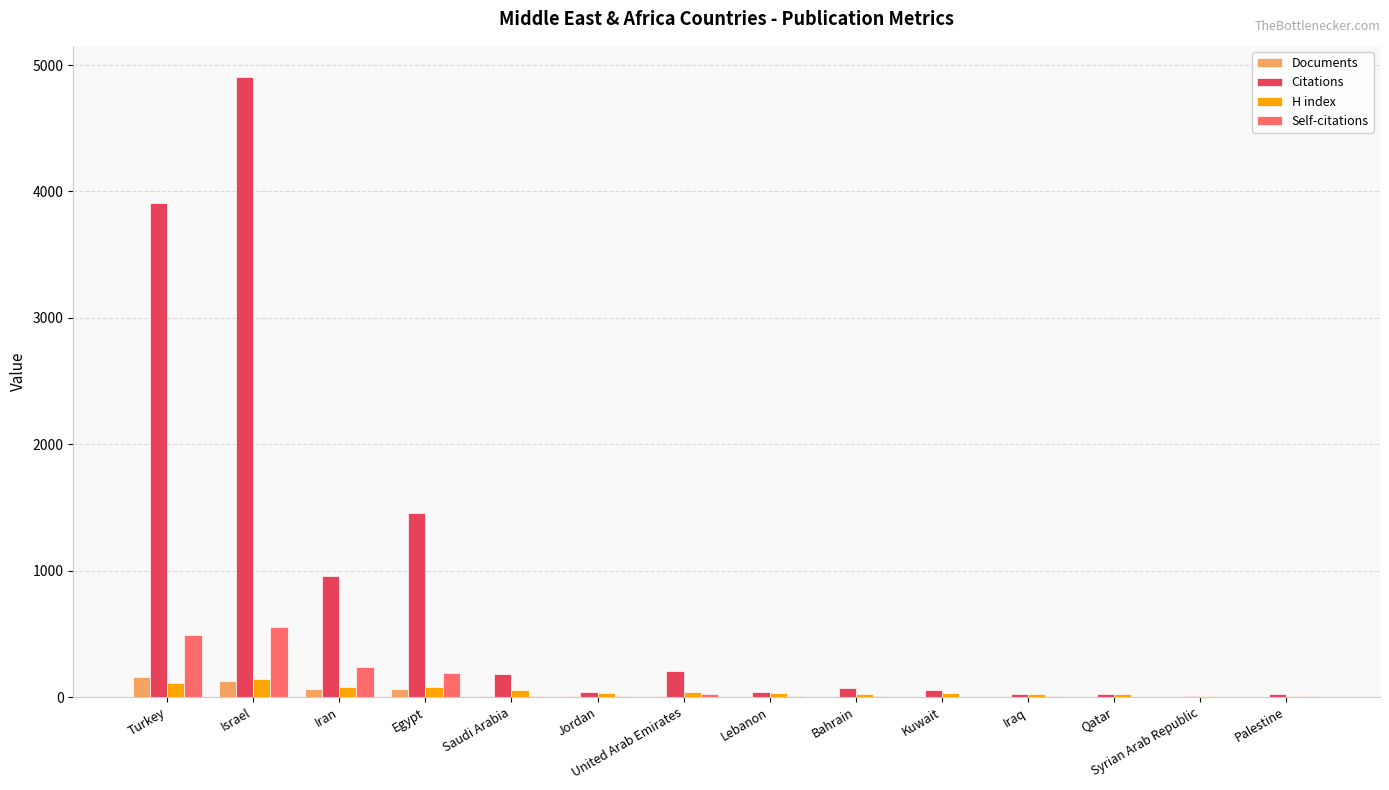

What is the sum of all Self-citations values?

1554